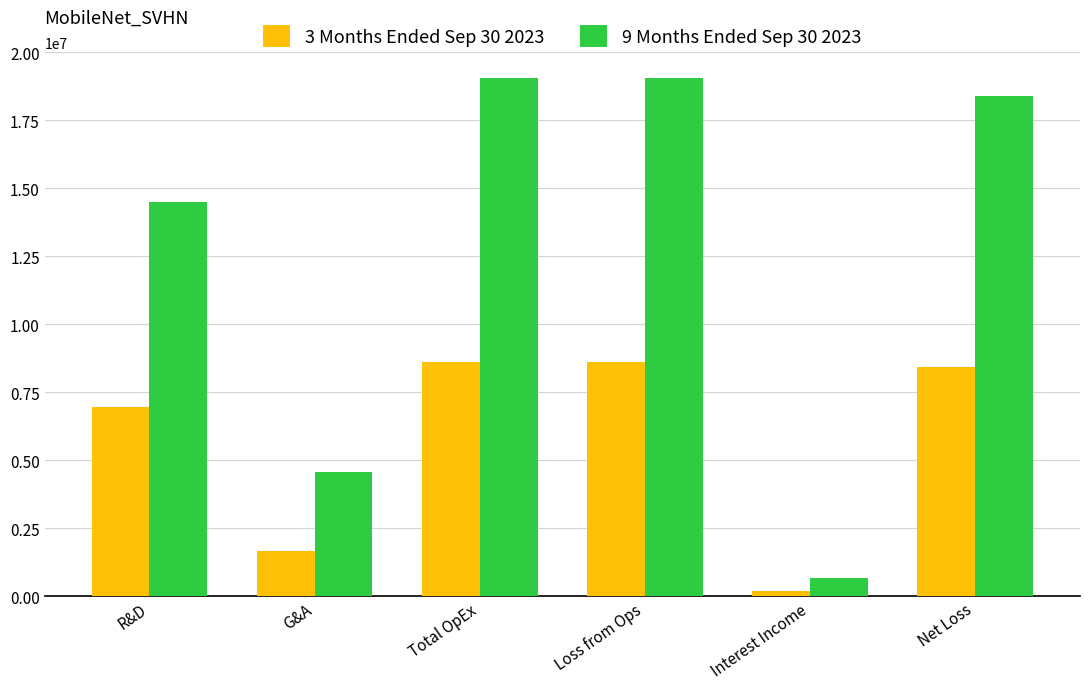

How many data points in 3 Months Ended Sep 30 2023 are less than 8408818?

3